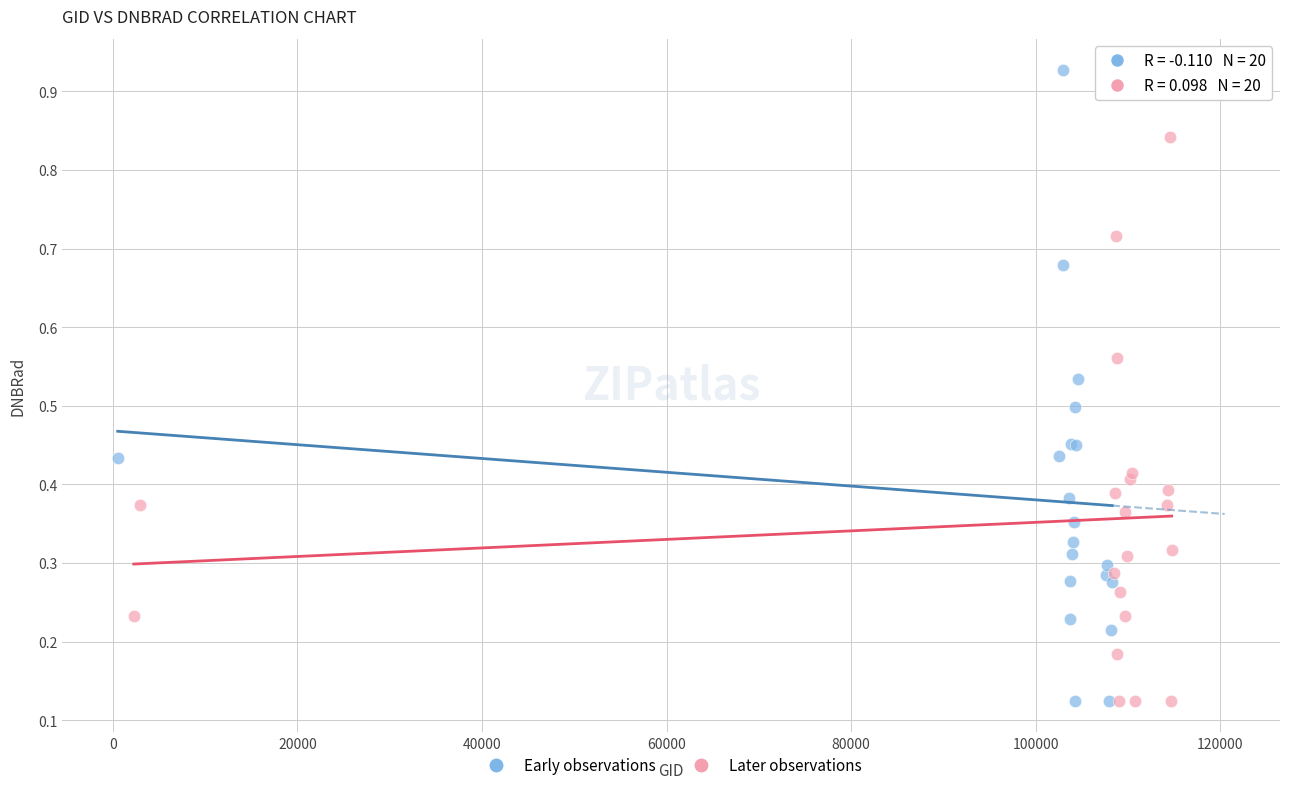

Which series contains the highest Y value?

Early observations